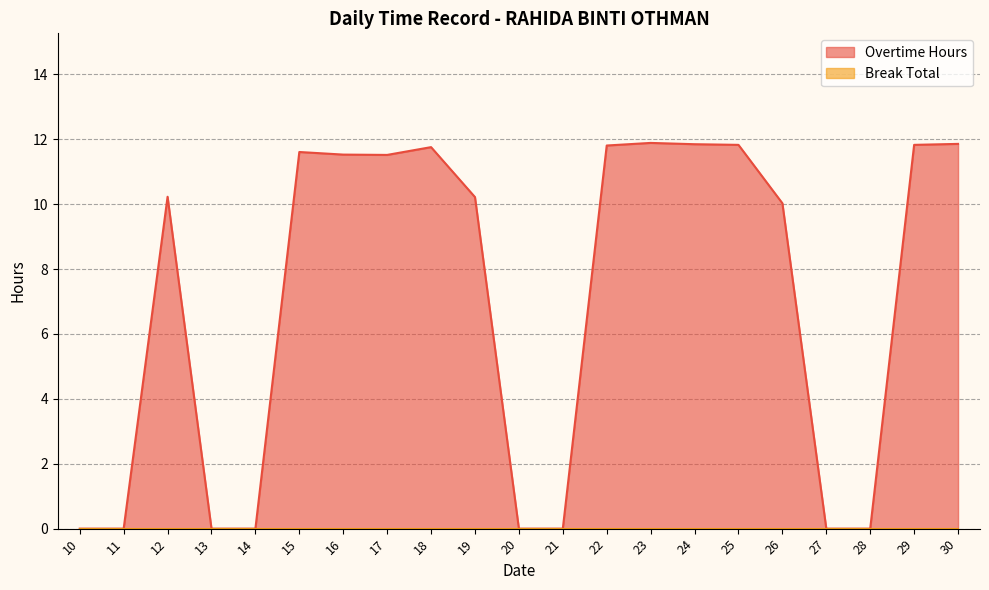

True or false: there are more than 1 points higher than both neighbors.

True